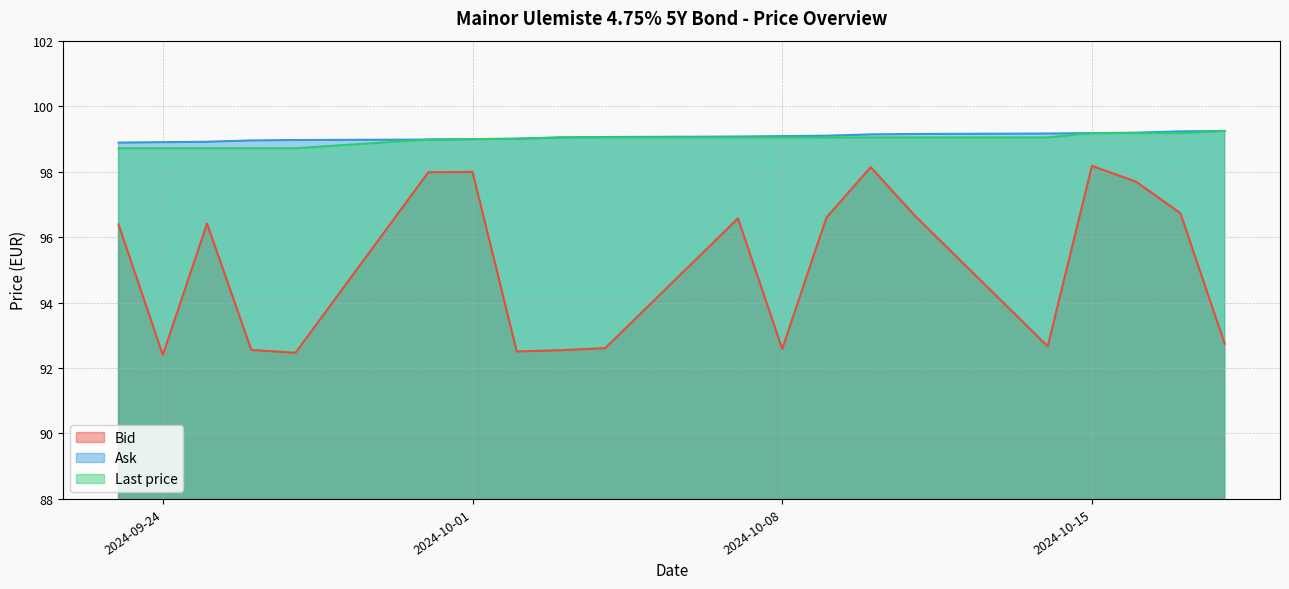

At which category does the chart reach its minimum across all series?

2024-09-24